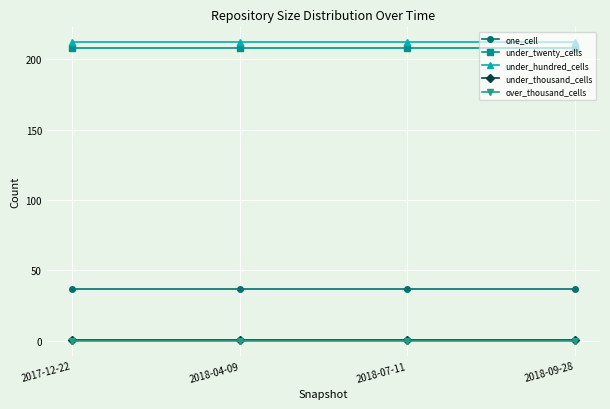

Is the value of under_twenty_cells at 2018-04-09 greater than the value of one_cell at 2018-09-28?

Yes